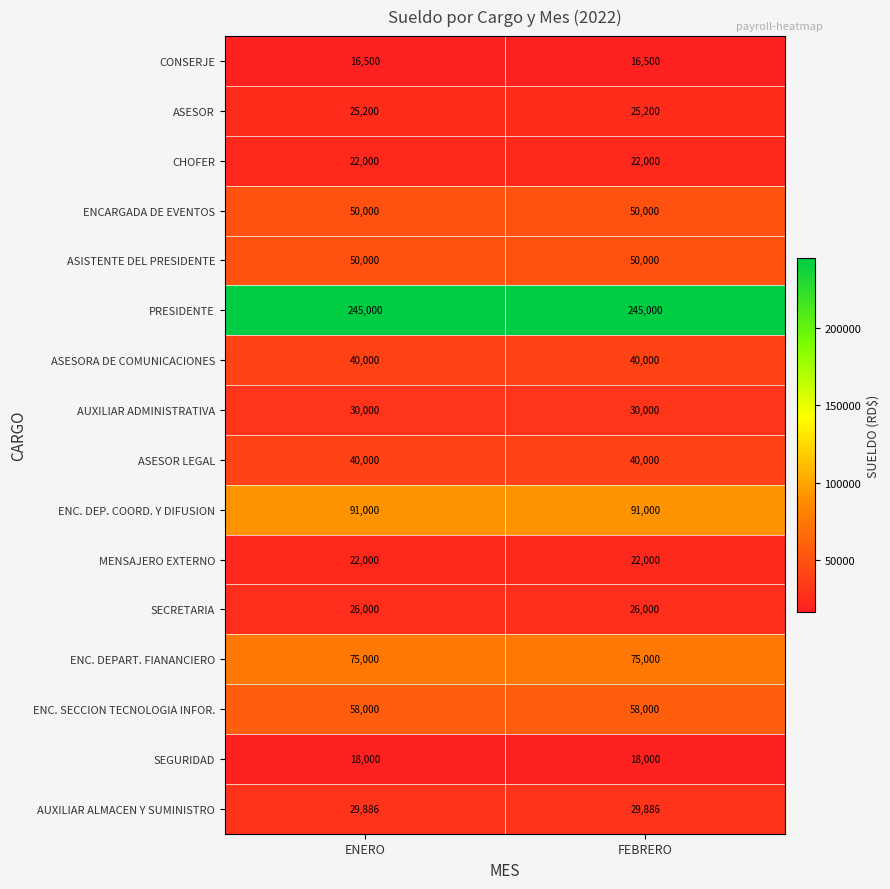

What is the average value of the CHOFER series?

22000